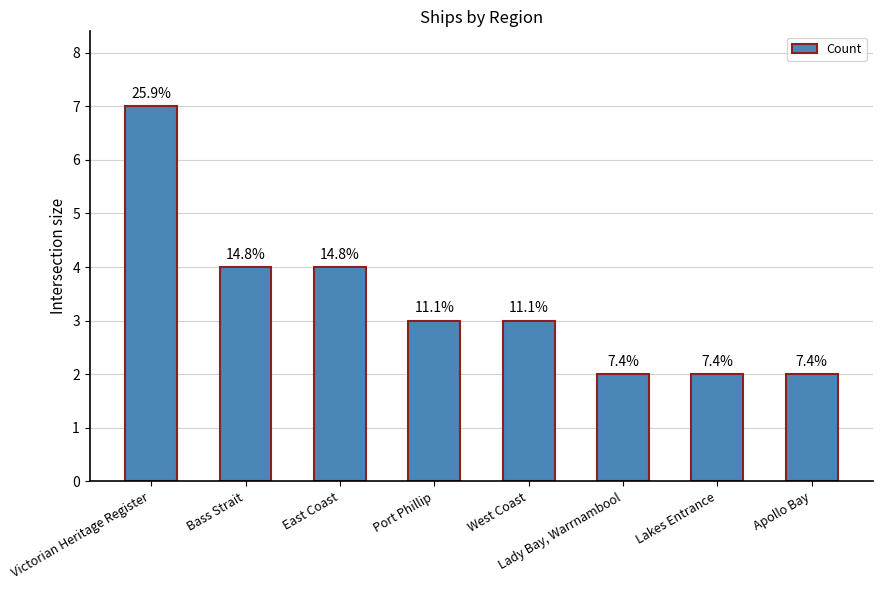

What is the average value?

3